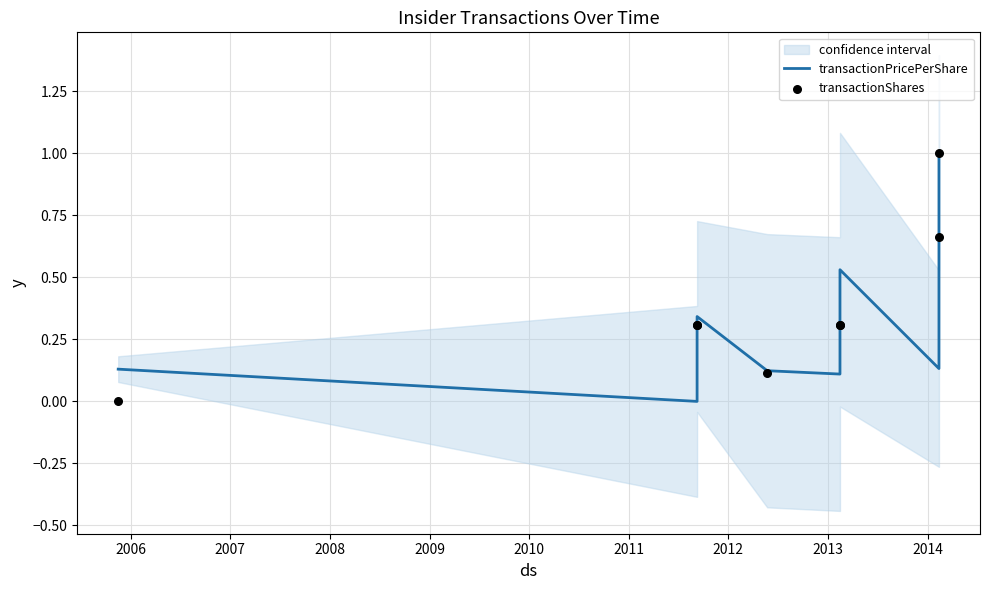

Which series reaches the maximum Y coordinate?

transactionPricePerShare